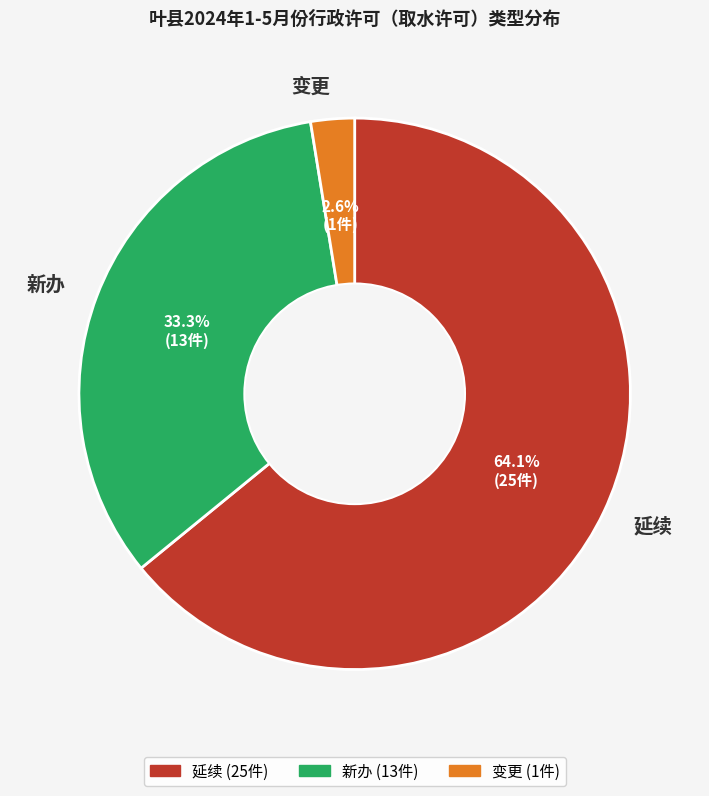

To the nearest percent, what portion does 新办 represent?

33%